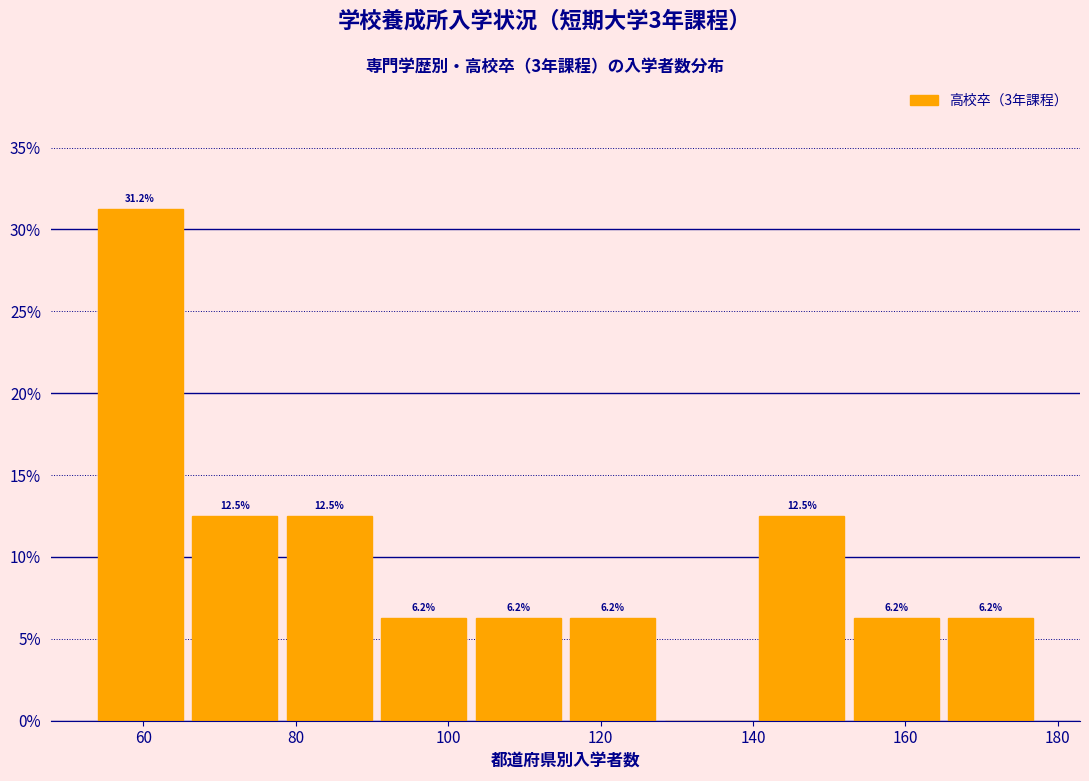

Which range on the x-axis has the tallest bar?

54.0 to 66.4